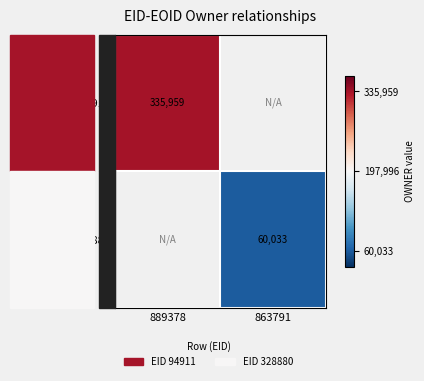

True or false: 328880 has a value of 60033 at 863791.

True